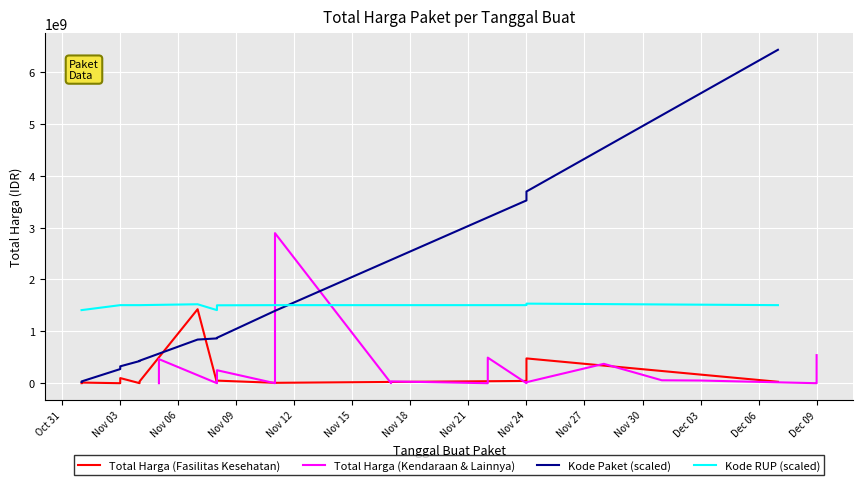

Is it true that Kode Paket (scaled) equals 212039399 at 15?

False